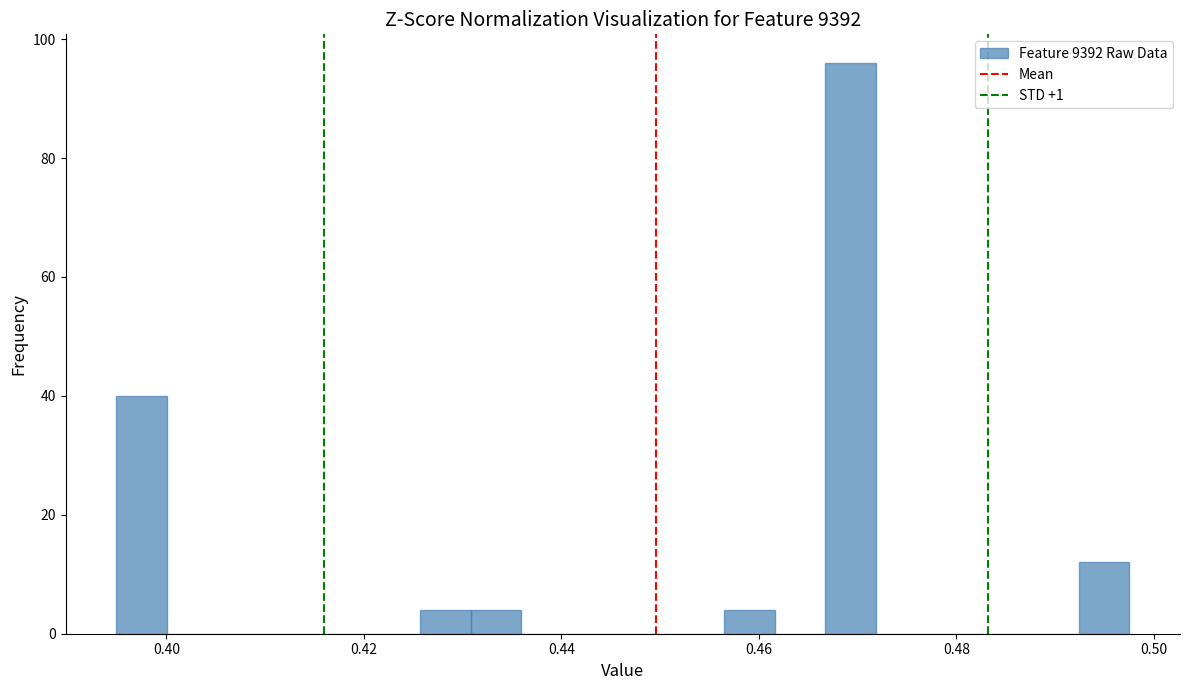

Read against the x-axis, roughly where is the centre of the tallest bar?

0.470